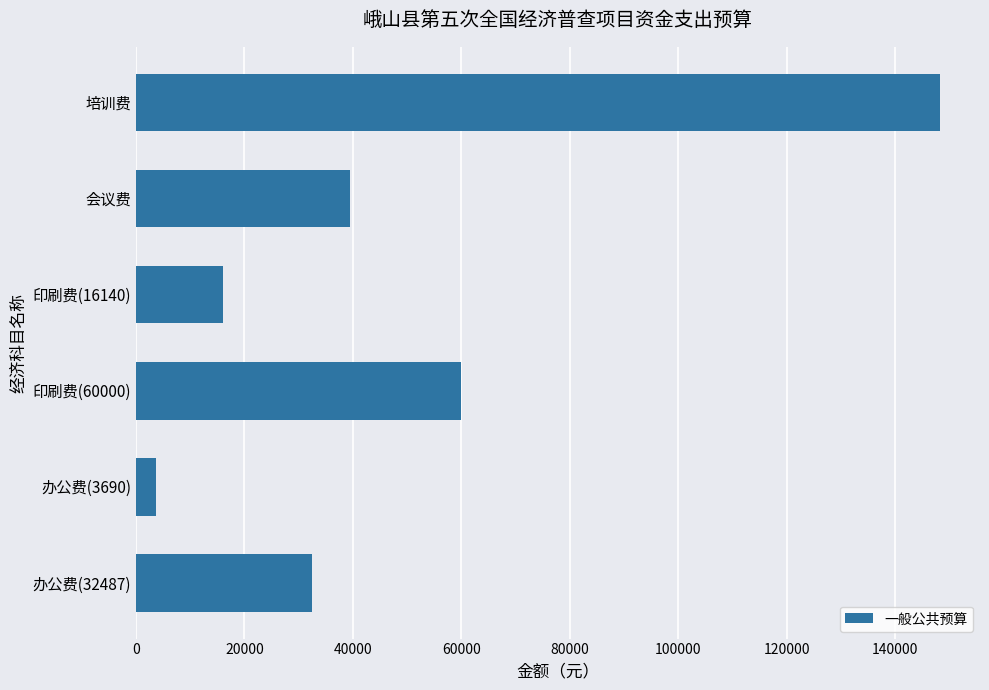

Is it true that the value at 印刷费(16140) is 28456?

False